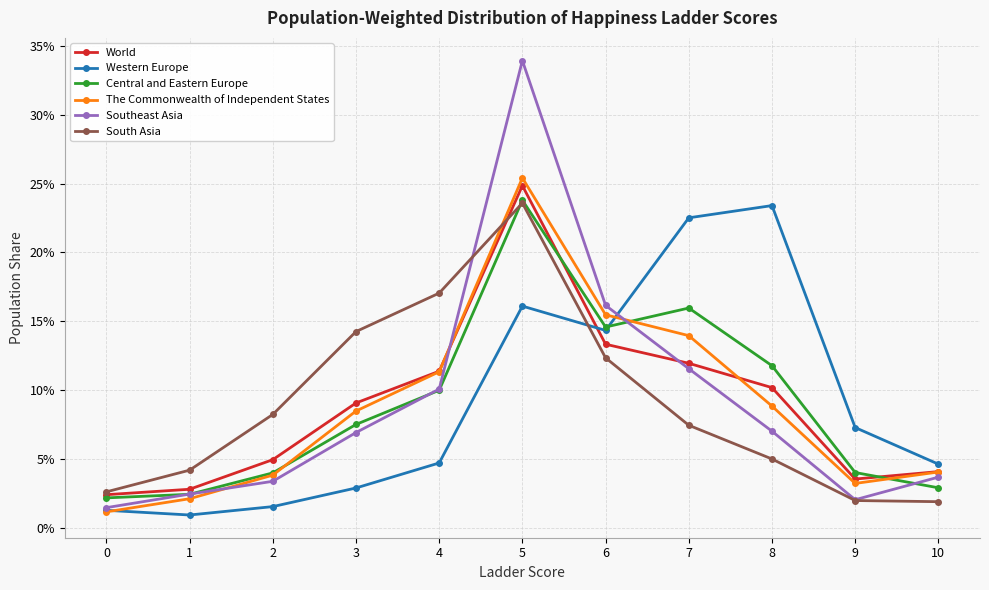

What are all the series names shown in the legend?

World, Western Europe, Central and Eastern Europe, The Commonwealth of Independent States, Southeast Asia, South Asia